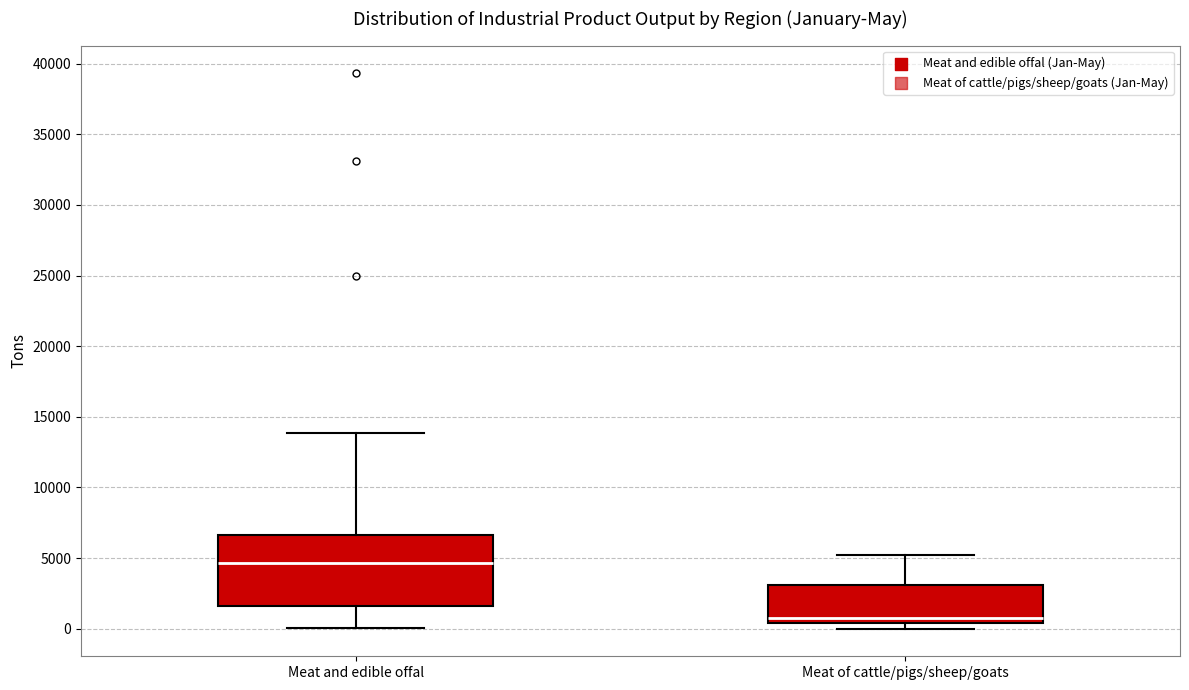

Where does the lower whisker of the box for Meat and edible offal end on the y-axis? The values are not printed on the chart, so give them approximately, as read against the axis.

0